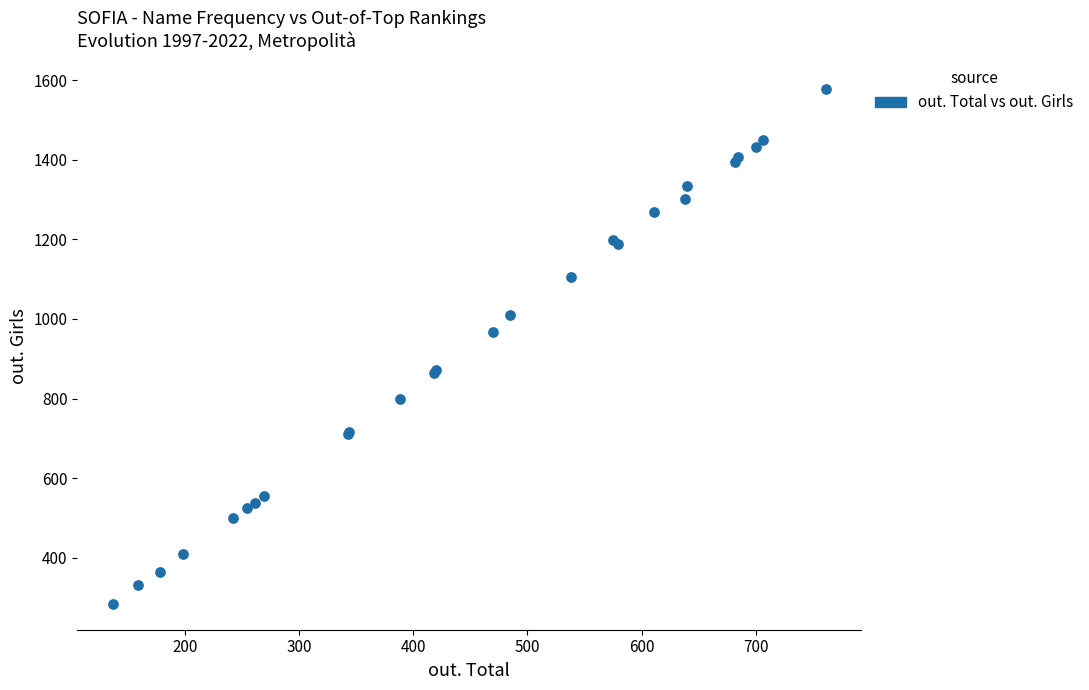

What Y value in the scatter plot is closest to 930?

968